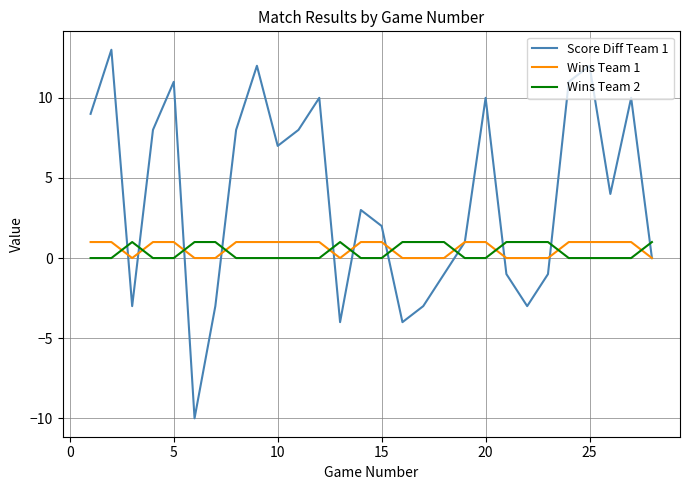

Which series has the largest range (max minus min)?

Score Diff Team 1